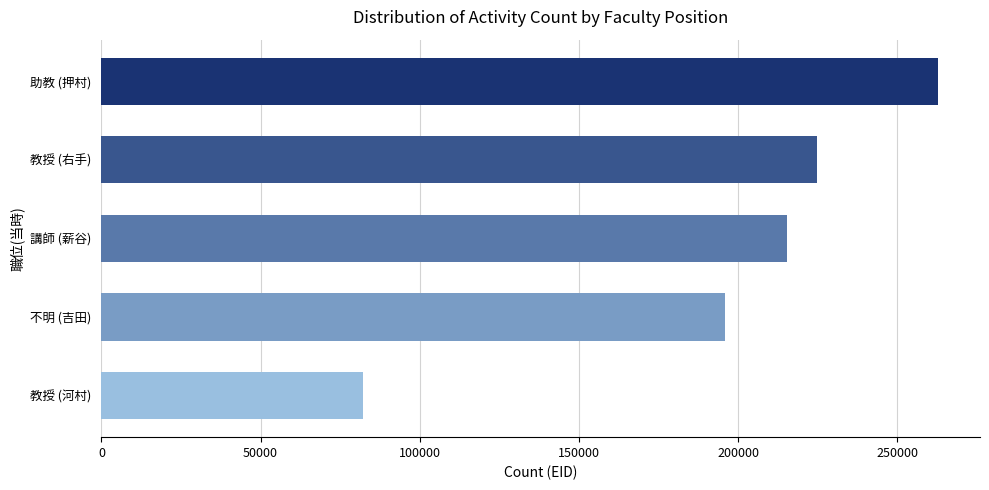

List the labels in order of value, largest first.

助教 (押村), 教授 (右手), 講師 (薪谷), 不明 (吉田), 教授 (河村)